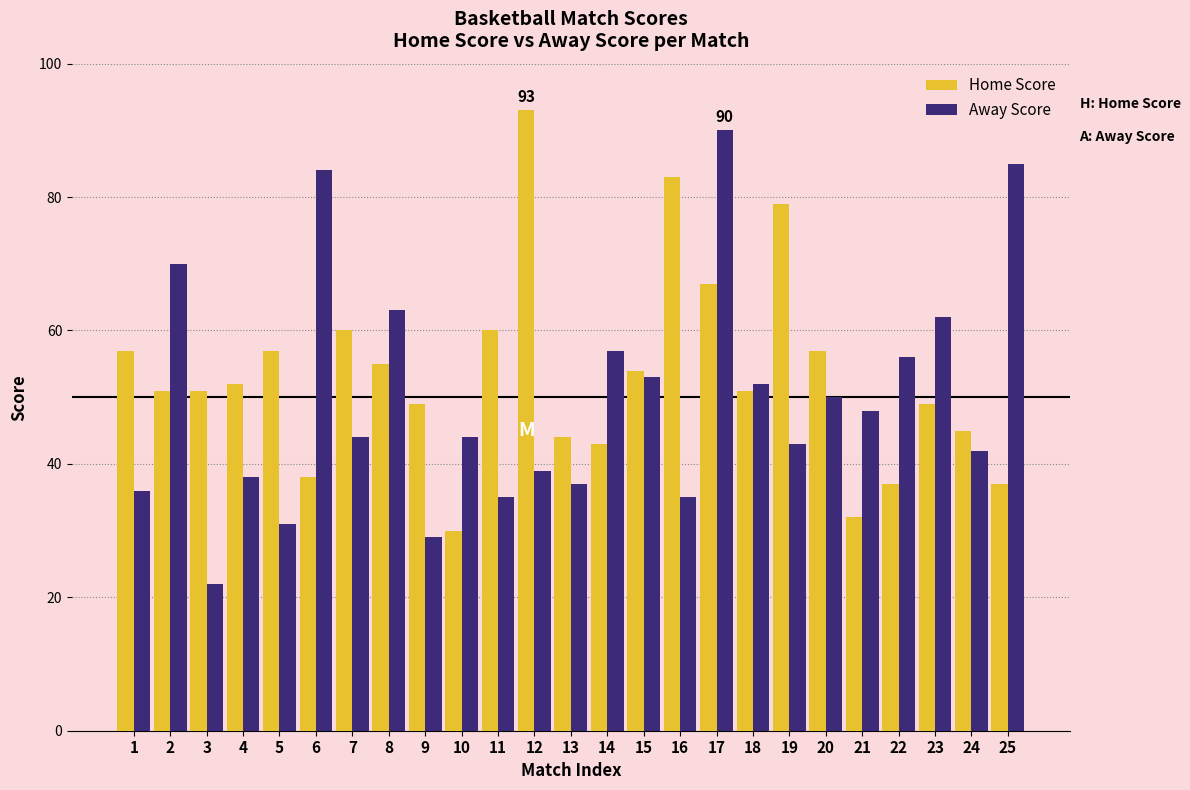

At 9, list the series in order from smallest to largest.

Away Score, Home Score